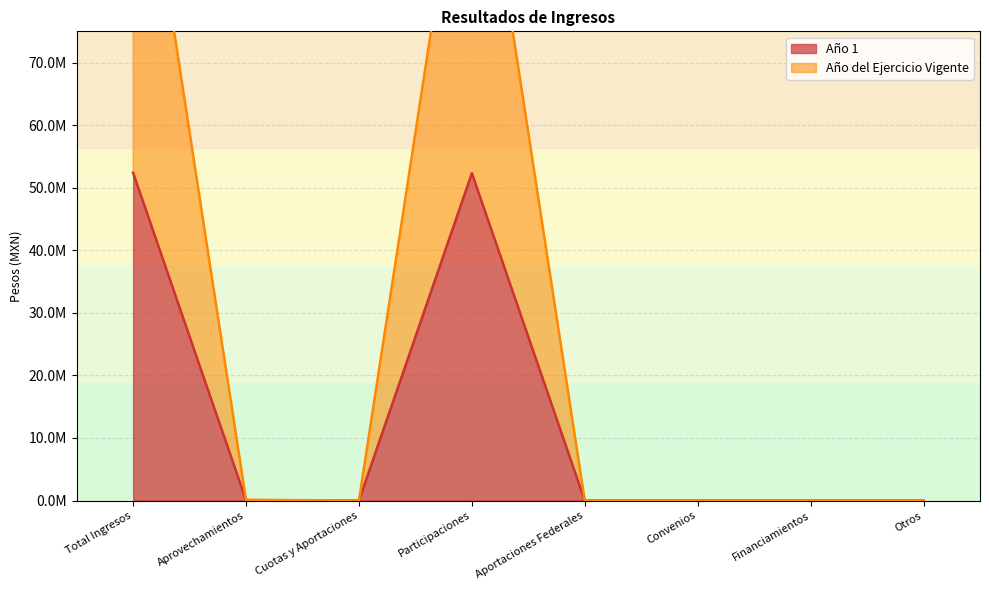

Reading right to left, transcribe all the data shown in this chart.

Año 1: 0.0	0.0	0.0	0.0	52328342.7	0.0	58854.2	52387197.0
Año del Ejercicio Vigente: 0.0	0.0	0.0	0.0	117563482.1	0.0	120502.4	117683984.5